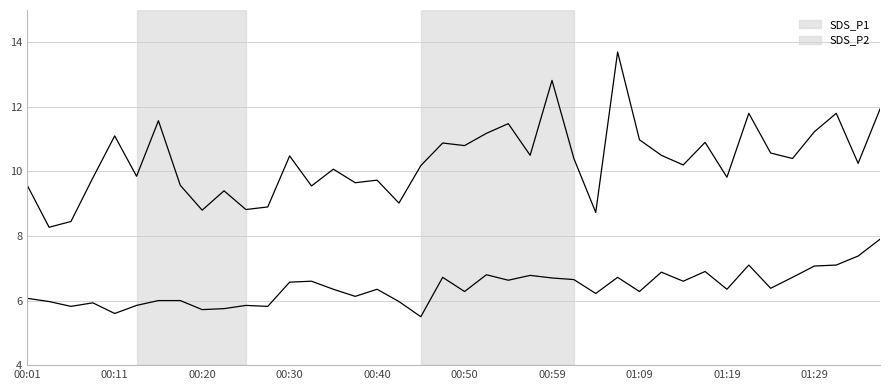

What is the maximum value shown in the chart?

13.7